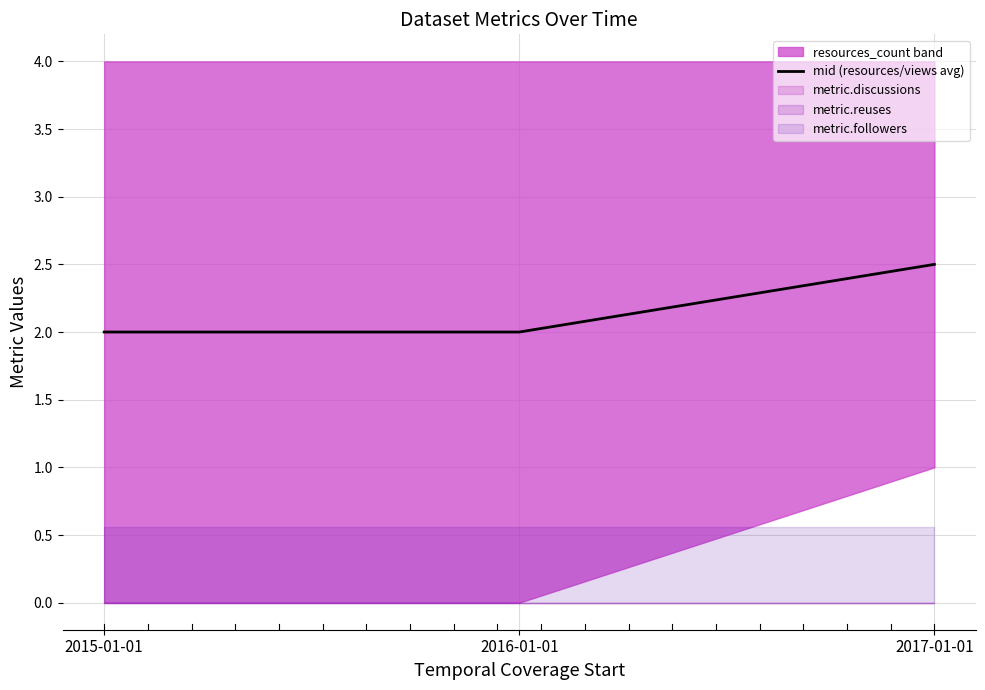

Reading right to left, what are all the values shown in this chart?

2.5	2.0	2.0